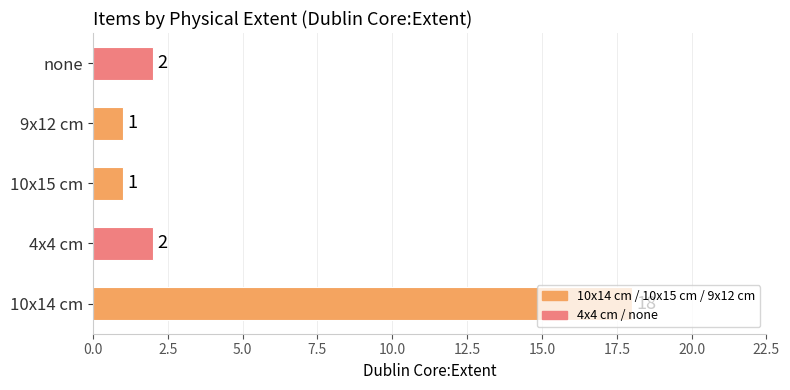

Which category has the highest value across all series?

10x14 cm